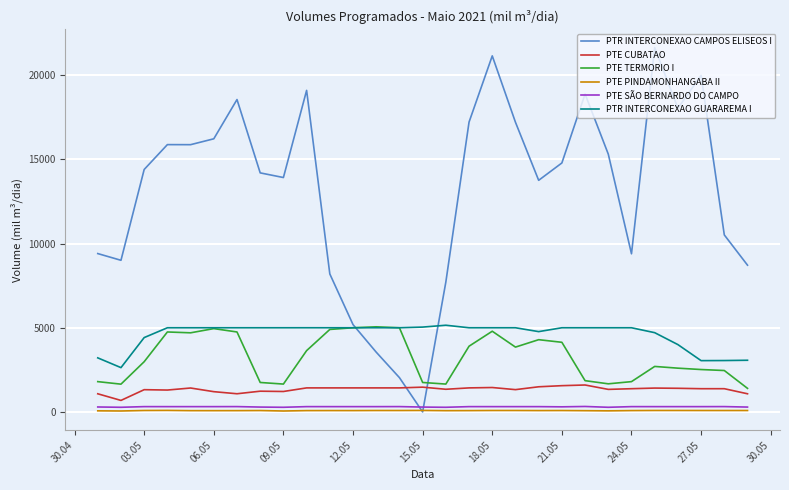

What is the maximum value for PTR INTERCONEXAO GUARAREMA I?

5150.0